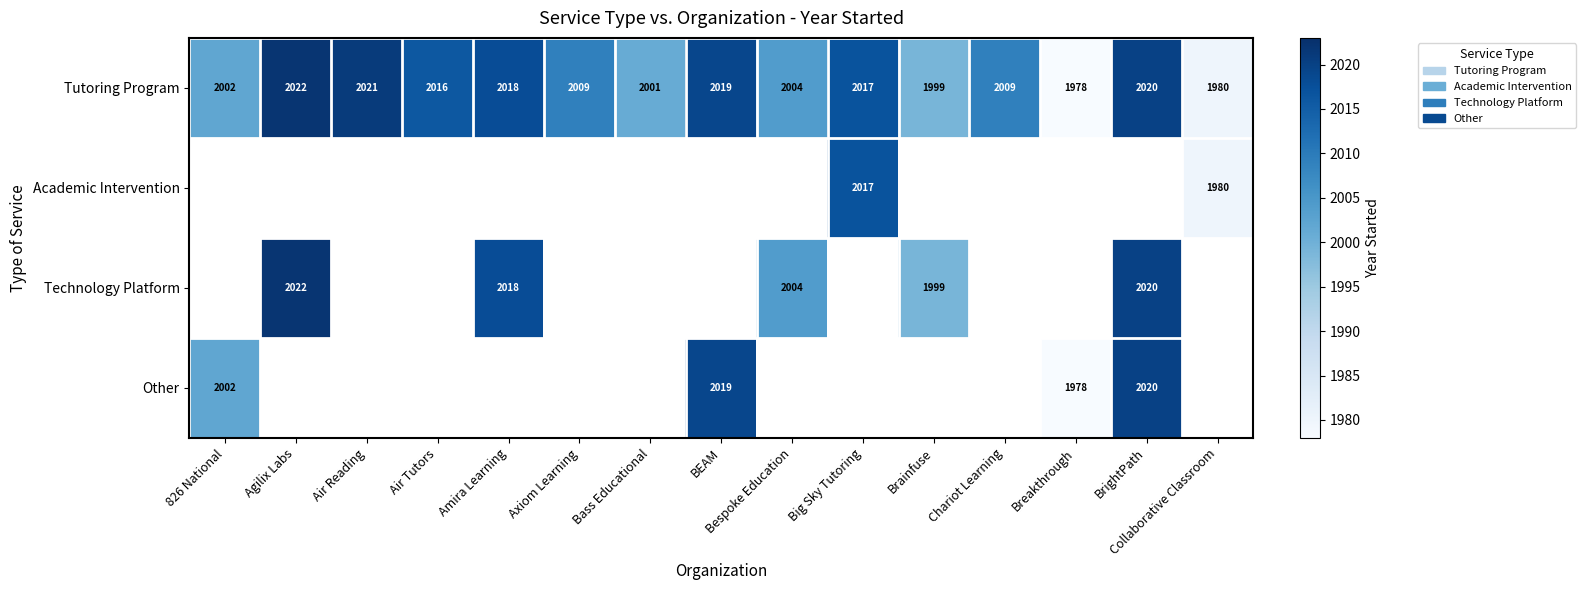

The Tutoring Program series shows 2764 at Air Tutors. True or false?

False